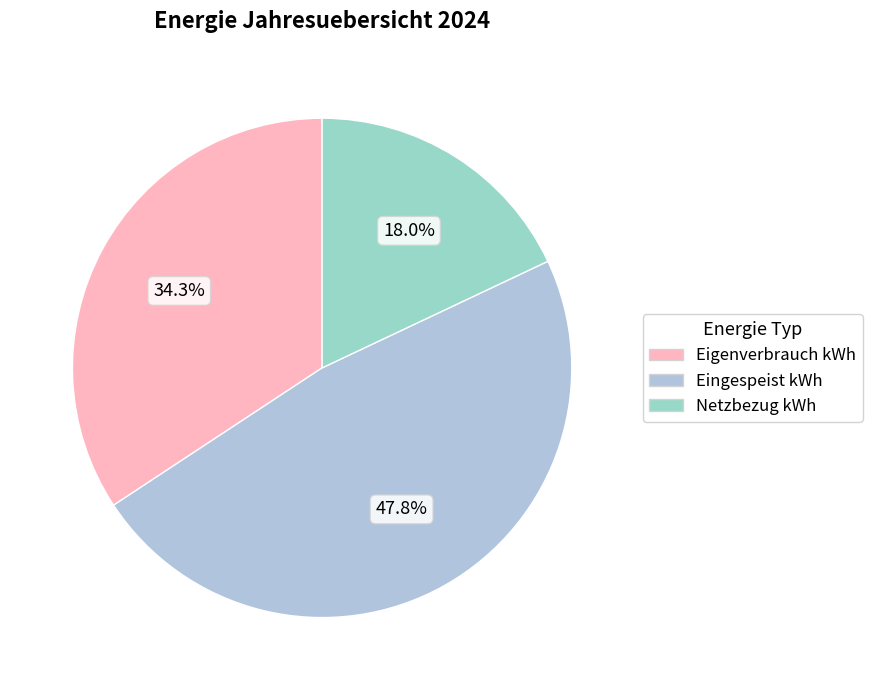

Which category has the smallest portion of the pie?

Netzbezug kWh